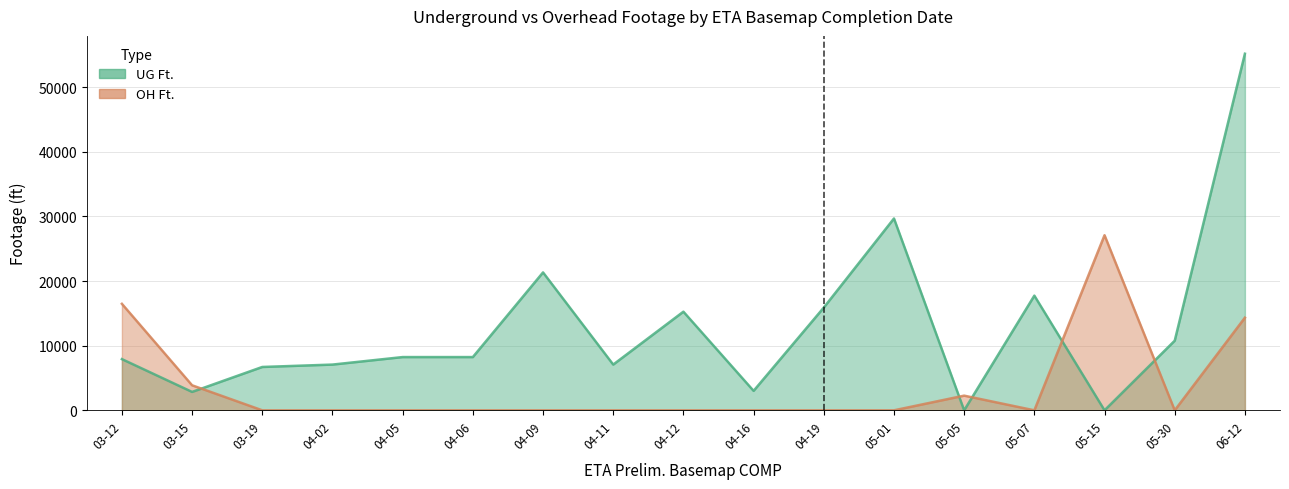

At which label is OH Ft. closest to 13543?

06-12